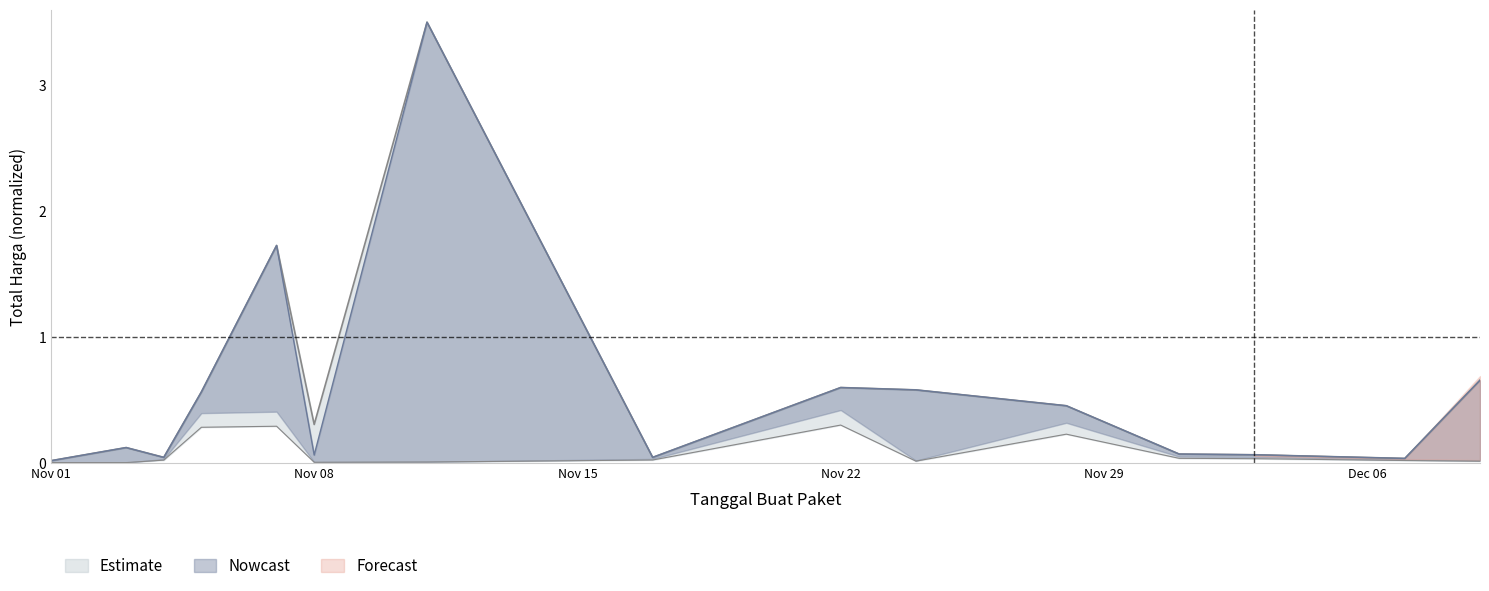

Does the chart display data point markers on the line(s)?

No